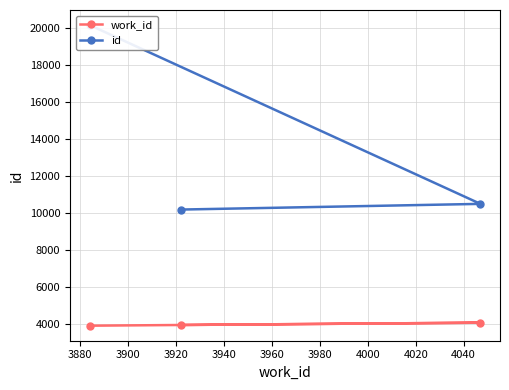

What is the maximum value for work_id?

4047